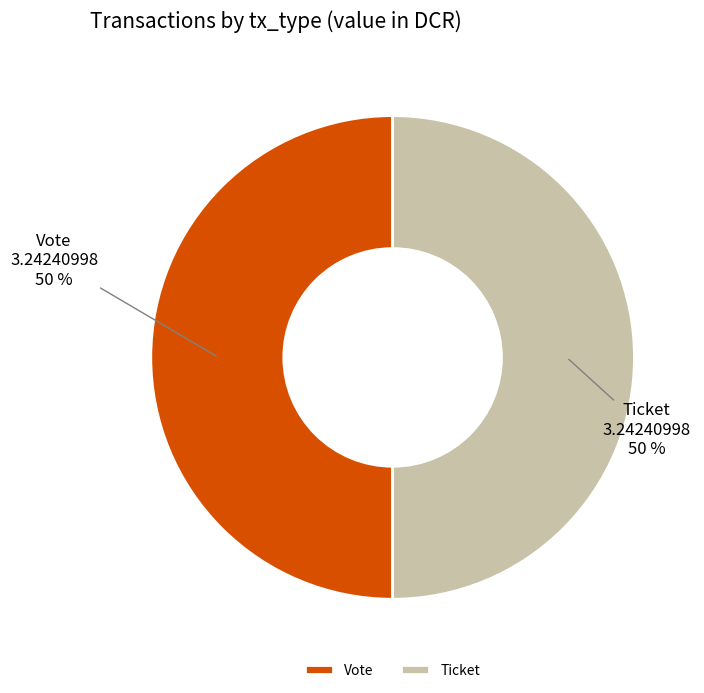

Combined, do Ticket and Vote account for over 50%?

Yes